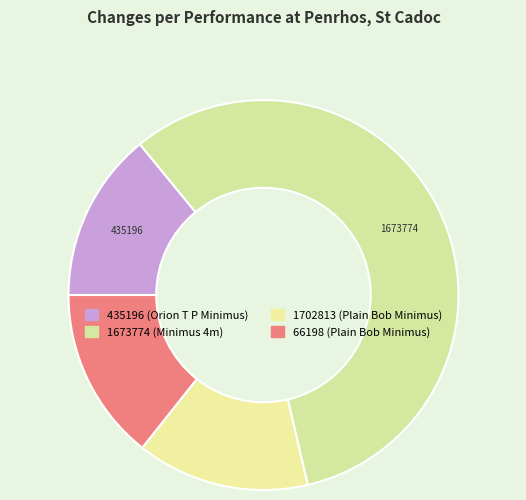

Count the number of slices in the pie.

4